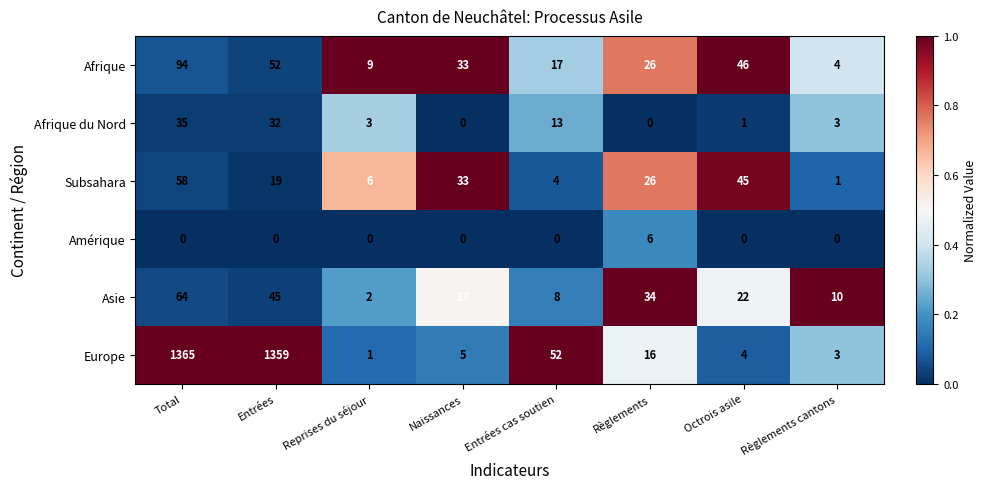

At which category is the sum across all series the highest?

Total